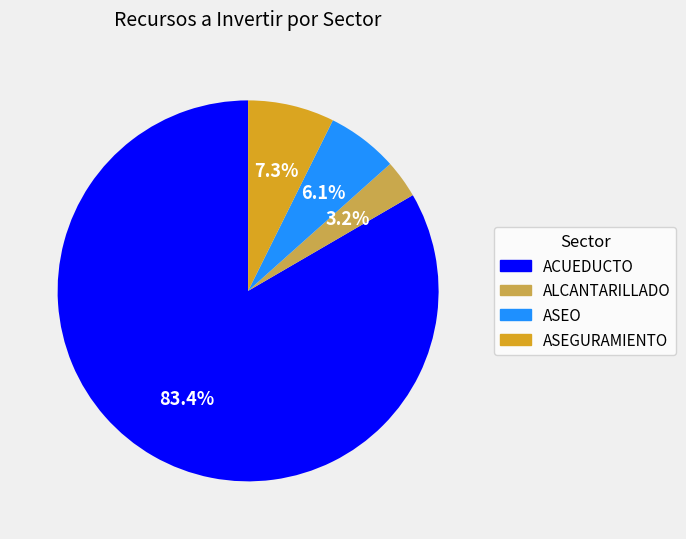

Which slice is the largest?

ACUEDUCTO